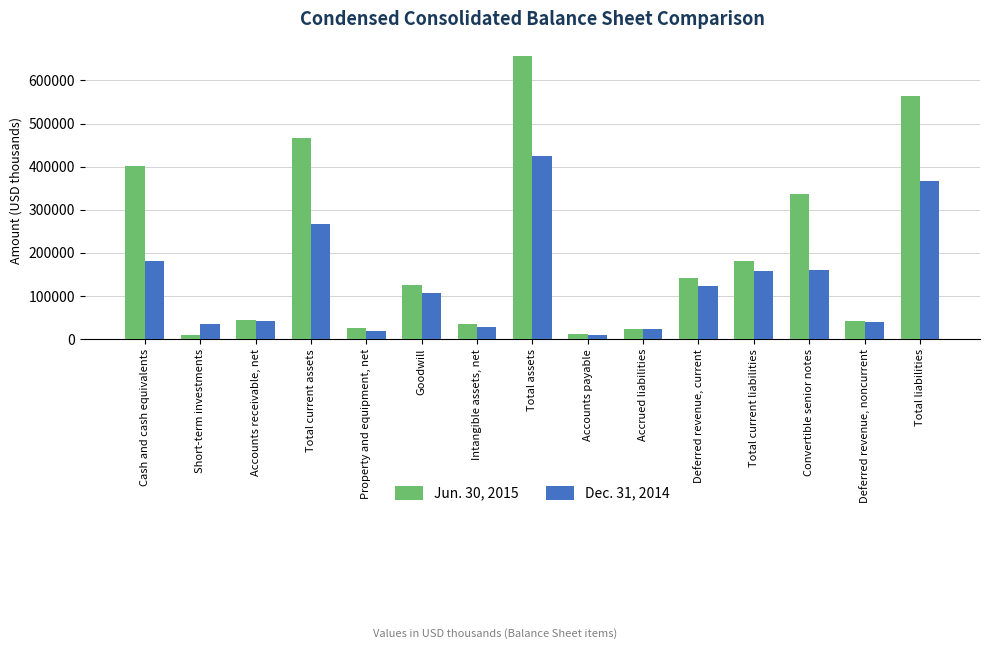

Does the chart contain stacked bars?

No